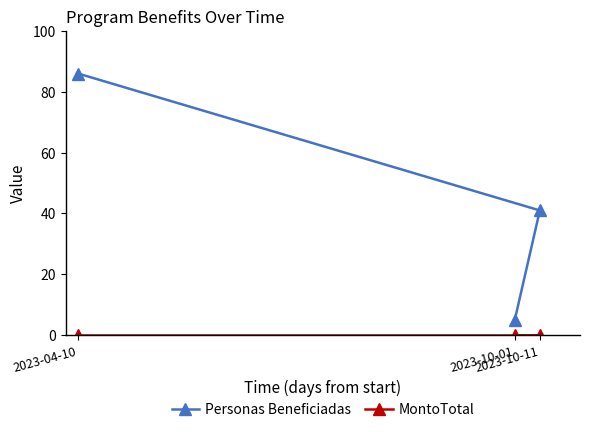

The MontoTotal series shows 0 at 2023-10-11. True or false?

True